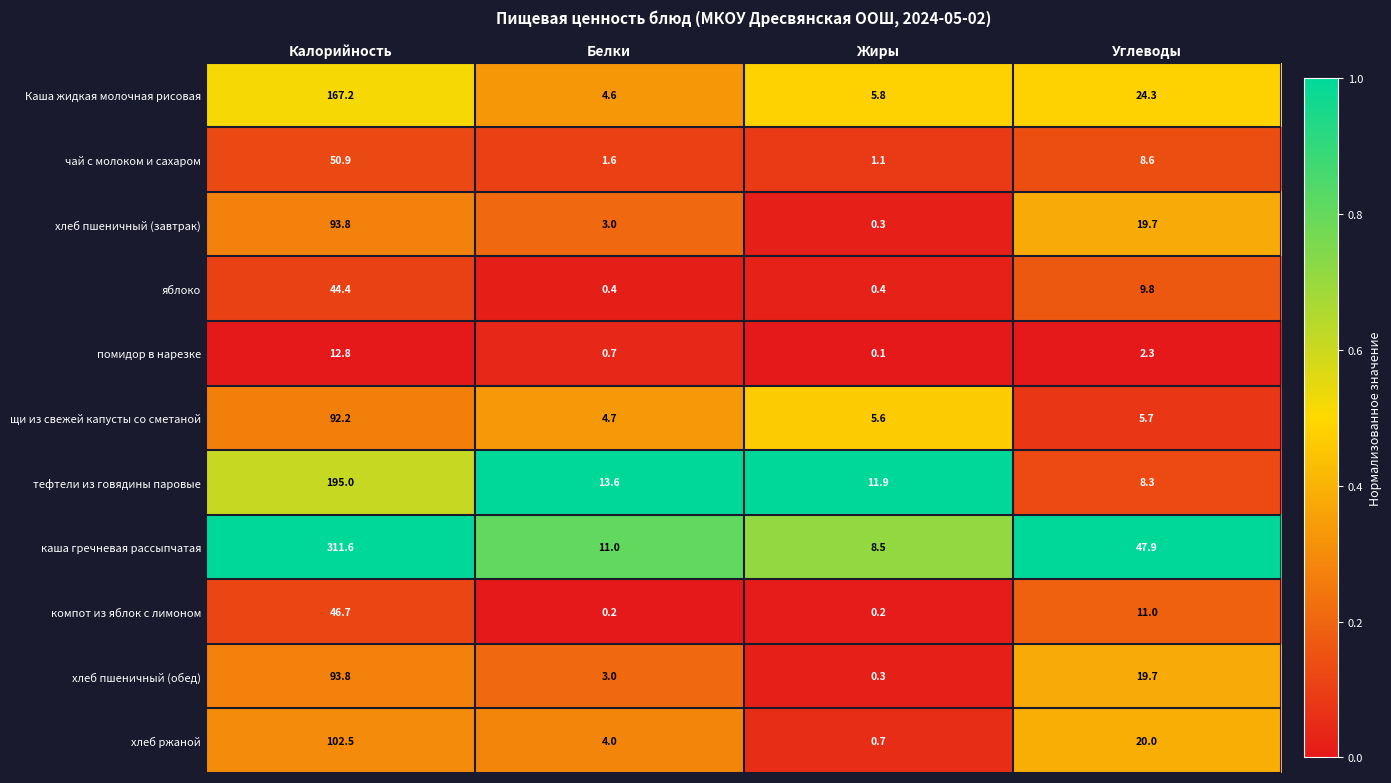

Is it true that щи из свежей капусты со сметаной equals 92.2 at Калорийность?

True